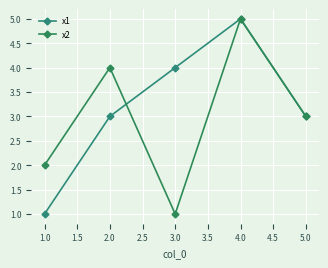

What position from the left is 2.0?

2